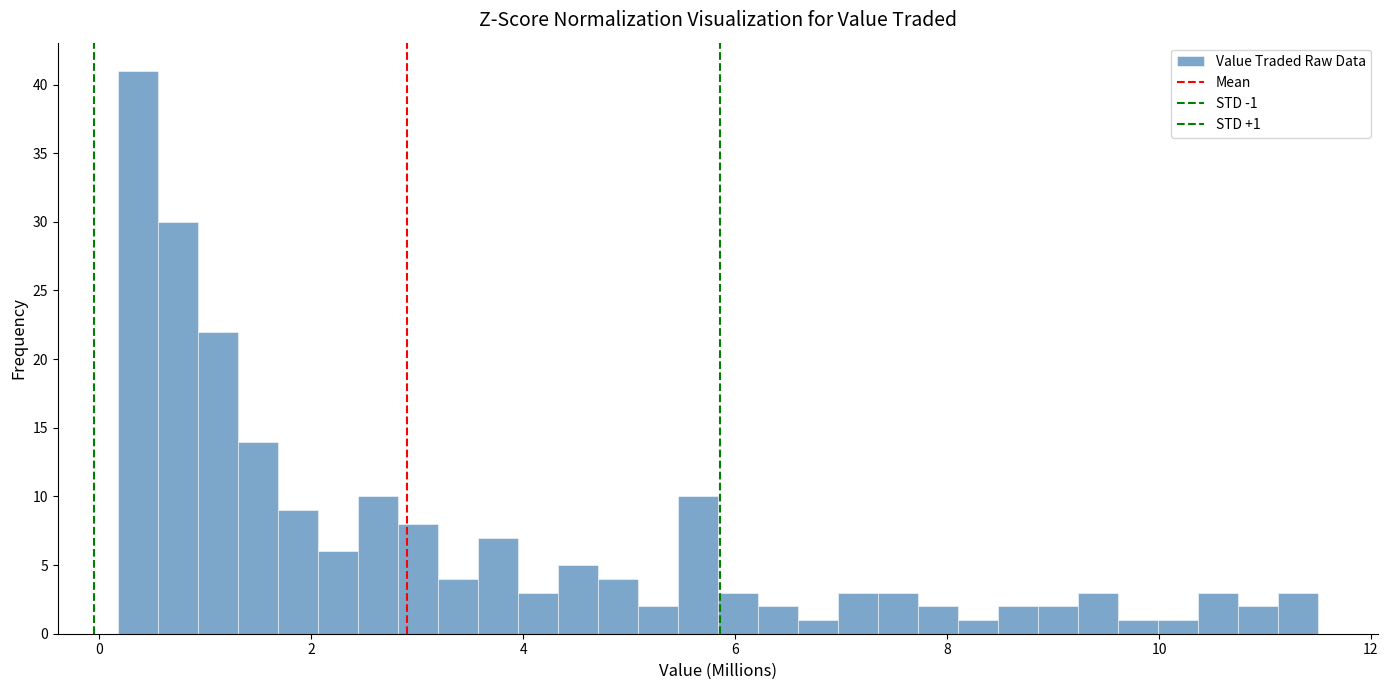

Read against the x-axis, roughly where is the centre of the tallest bar?

0.4